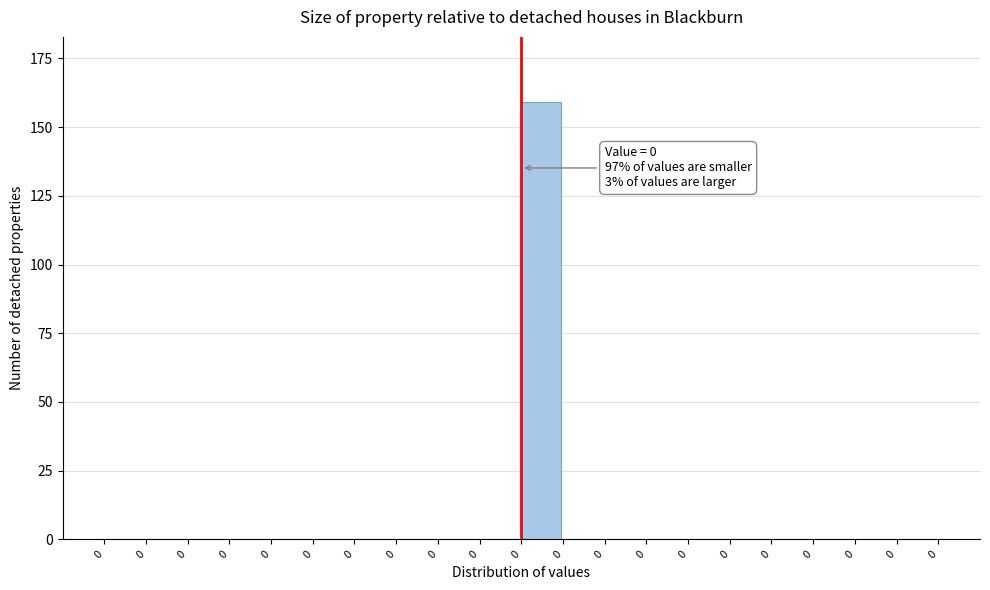

How many data points does each series have?

20